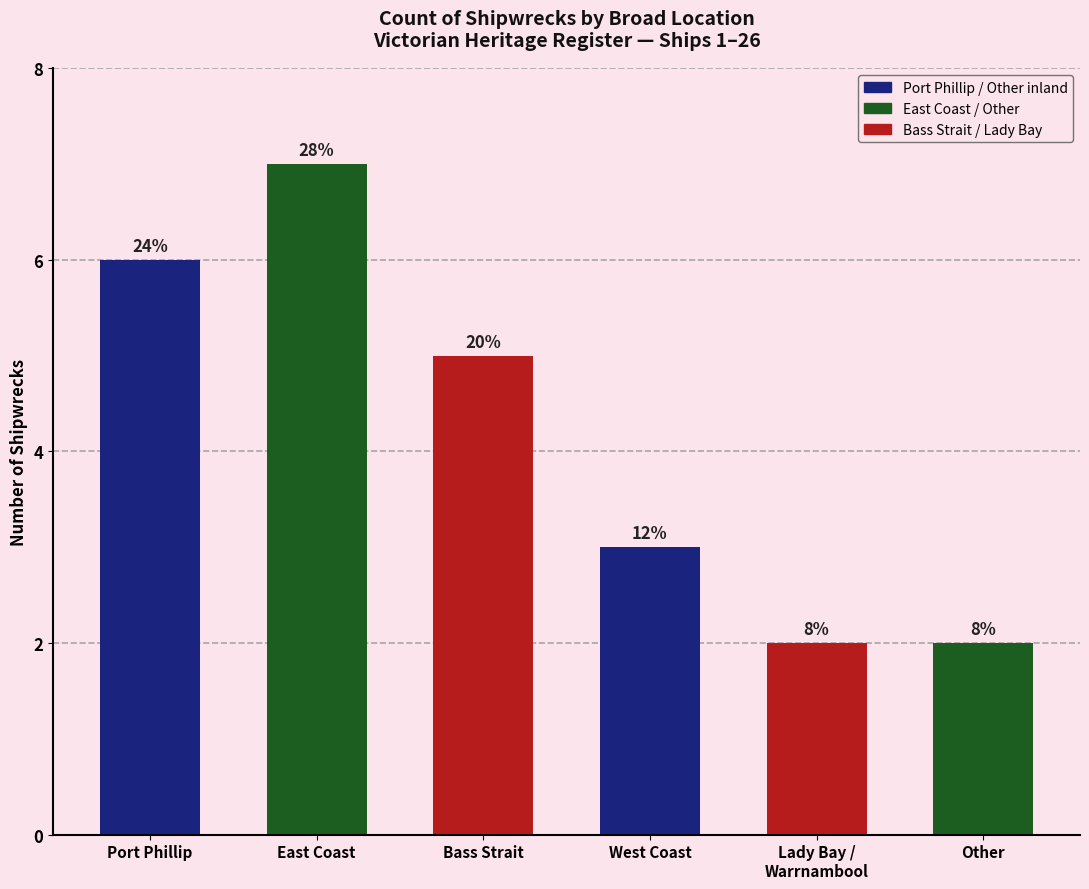

Reading right to left, what are all the values shown in this chart?

Other=2	Lady Bay /
Warrnambool=2	West Coast=3	Bass Strait=5	East Coast=7	Port Phillip=6